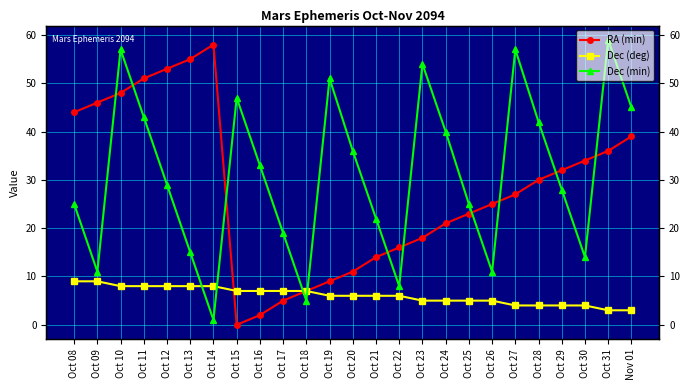

Is it true that RA (min) equals 40 at Oct 25?

False